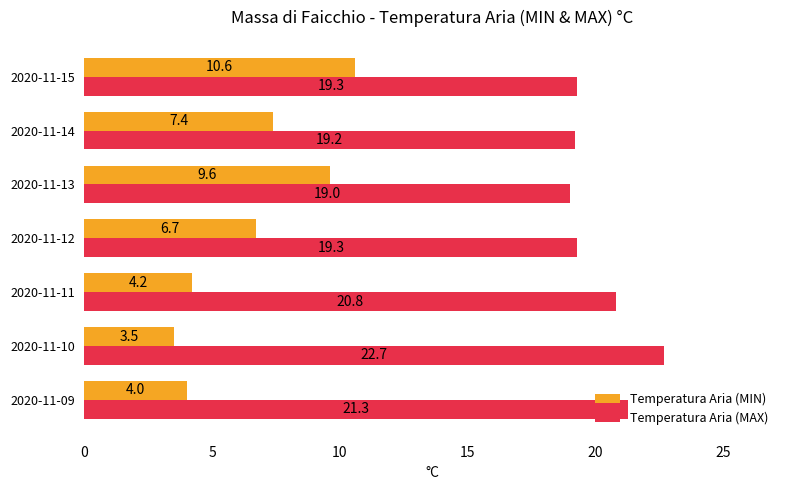

The value of Temperatura Aria (MIN) at 2020-11-09 is 4.0. True or false?

True